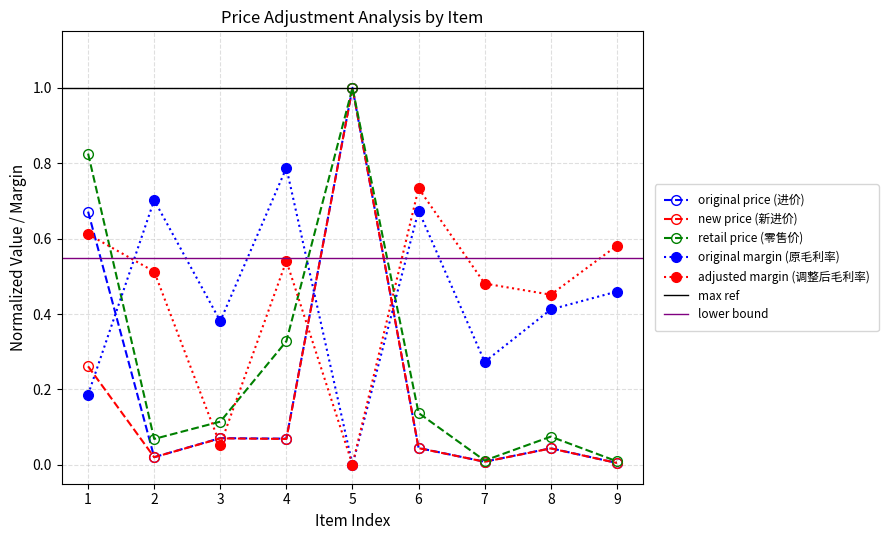

Which label corresponds to the smallest value in the chart?

5